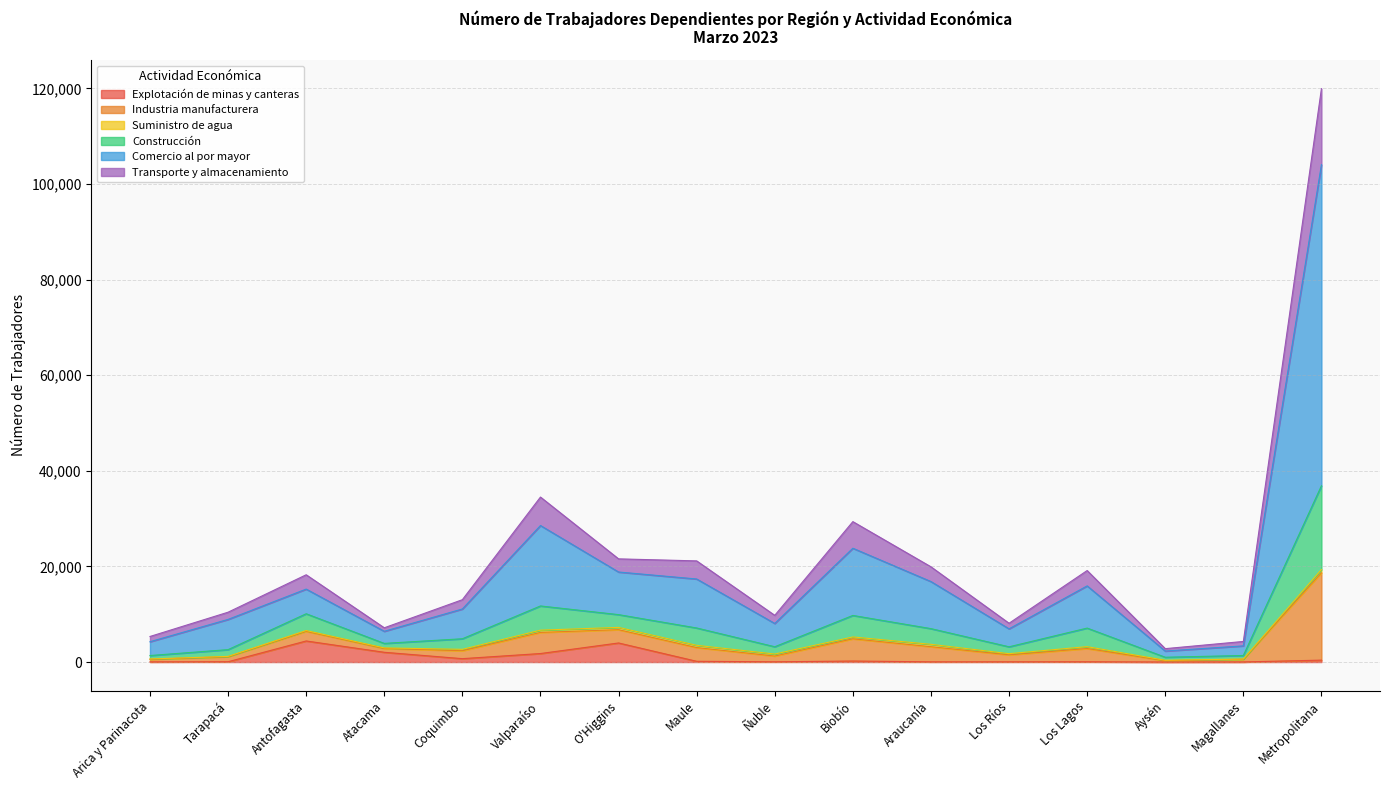

Is it true that Industria manufacturera equals 36784 at Maule?

False